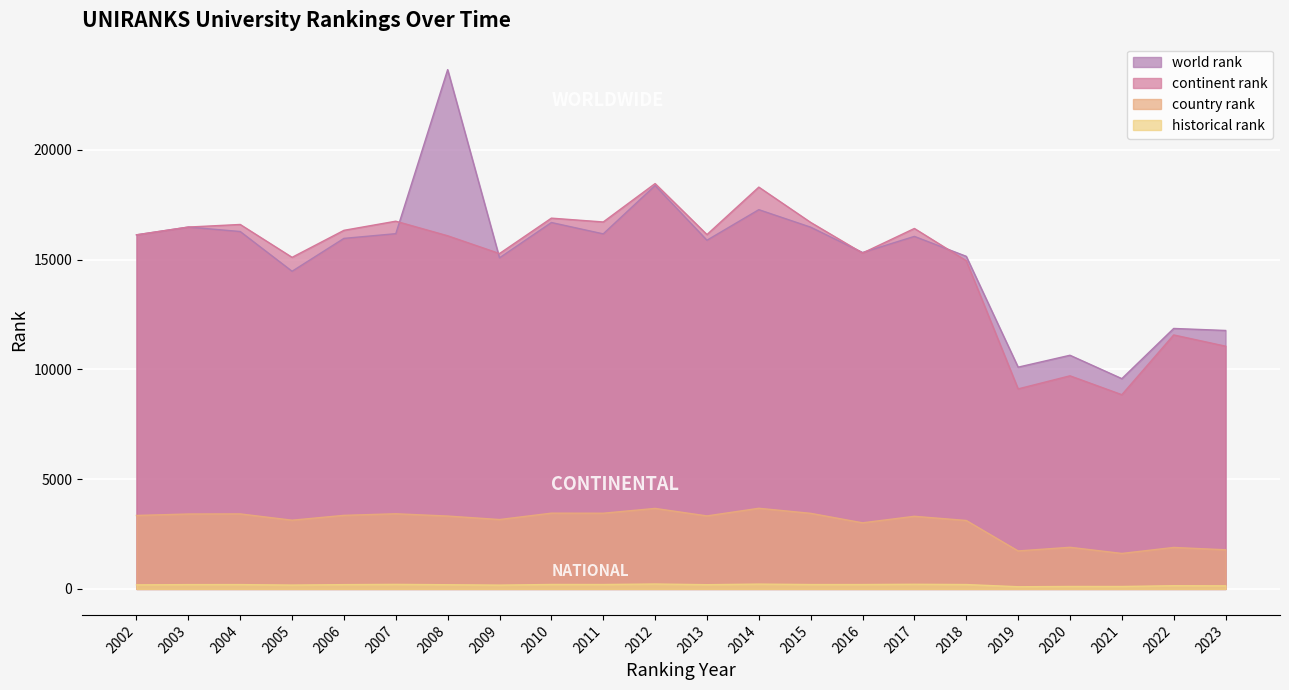

What are all the series names shown in the legend?

world rank, continent rank, country rank, historical rank